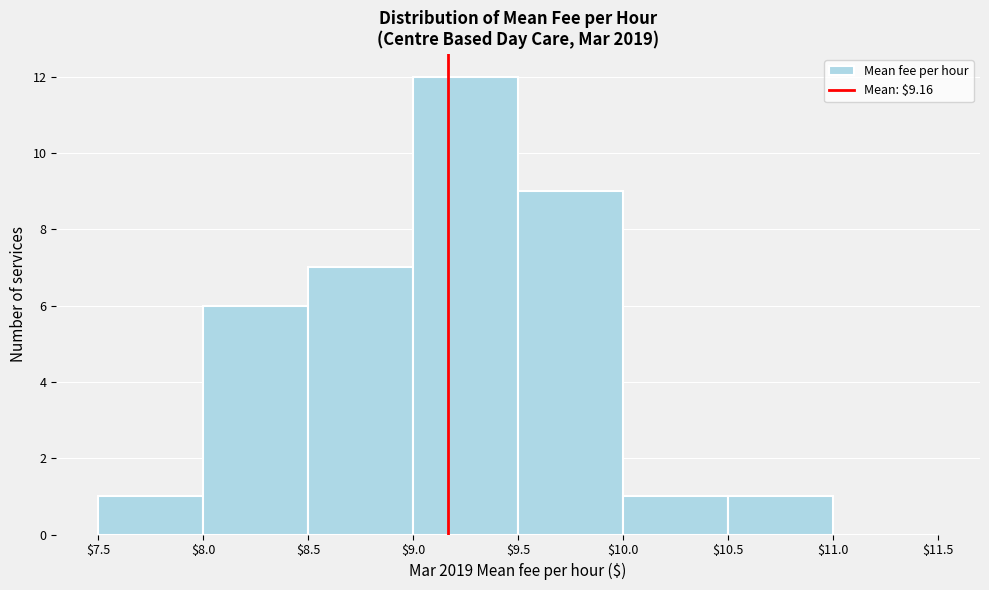

How tall is the bar that spans $8.5 to $9.0 on the x-axis? The values are not printed on the chart, so give them approximately, as read against the axis.

7